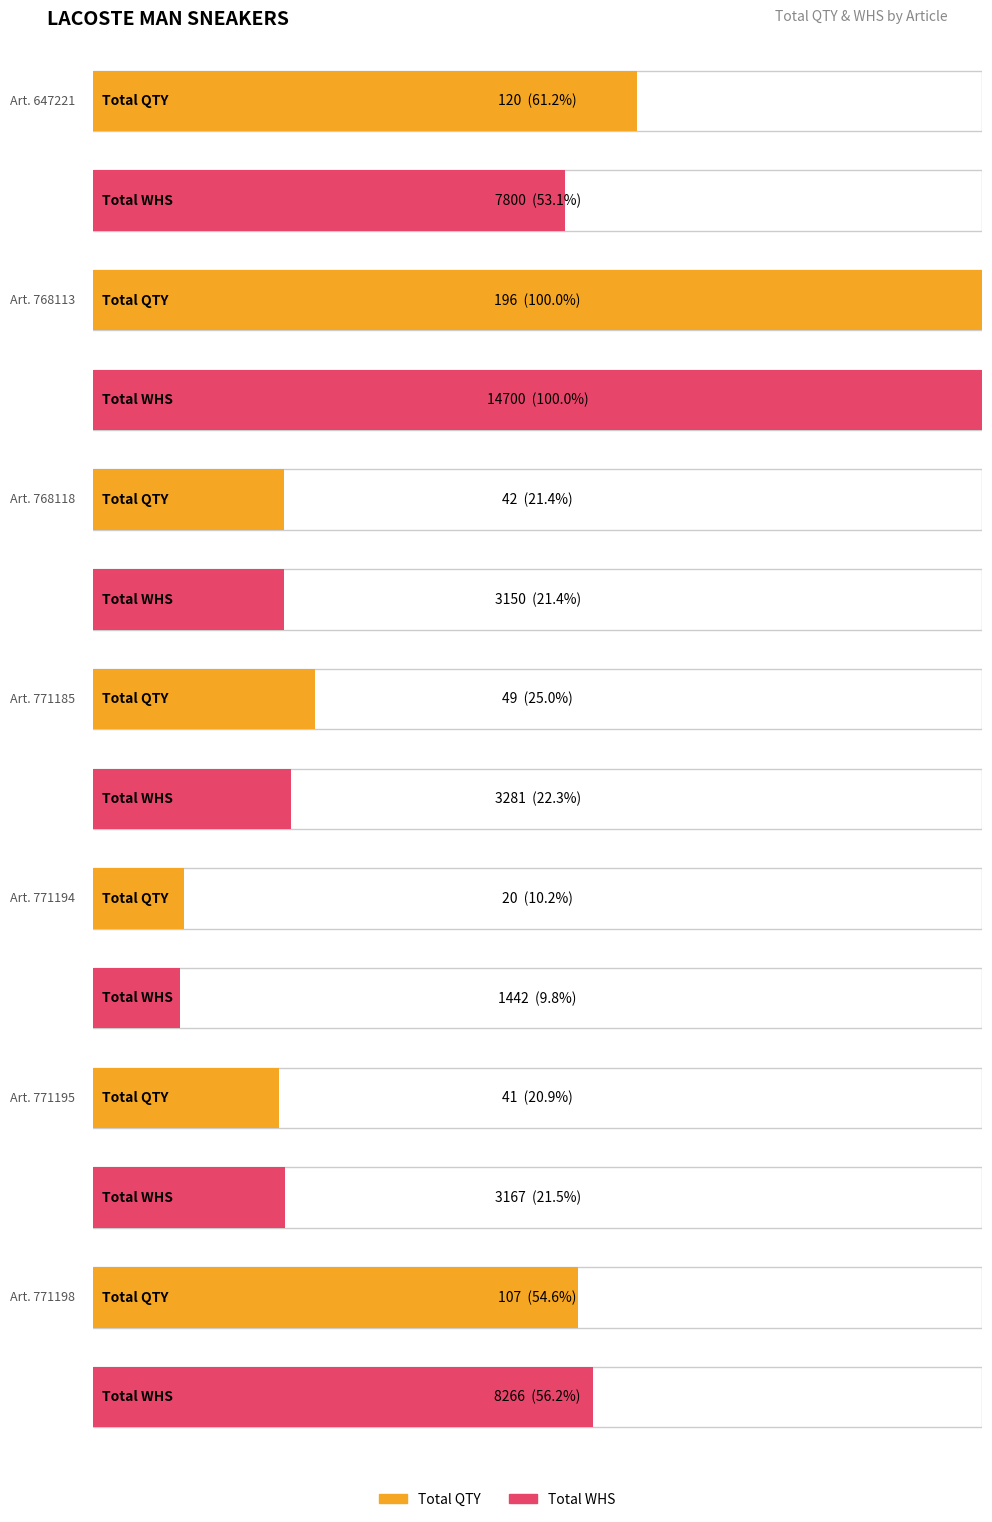

At which label does Total WHS reach its peak?

768113